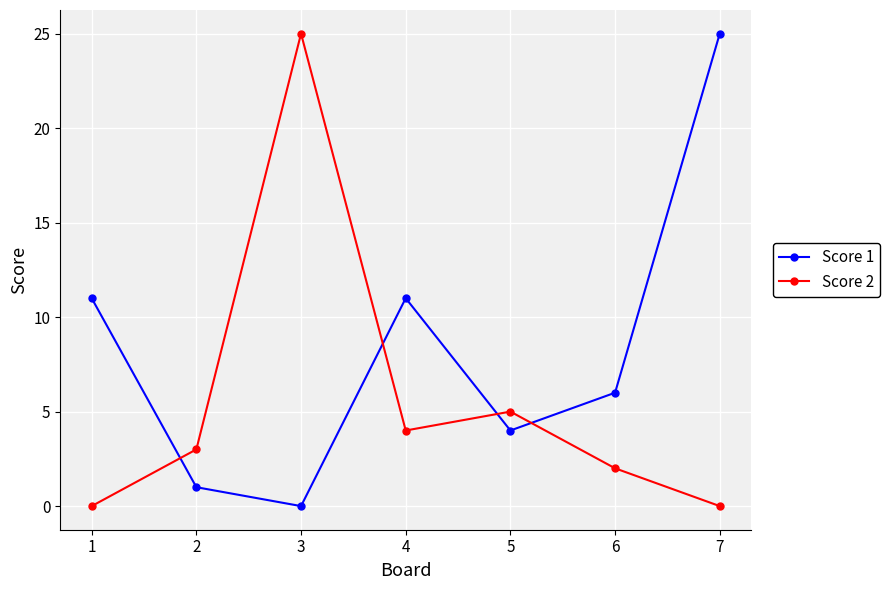

At which category does Score 2 reach its first local valley?

4